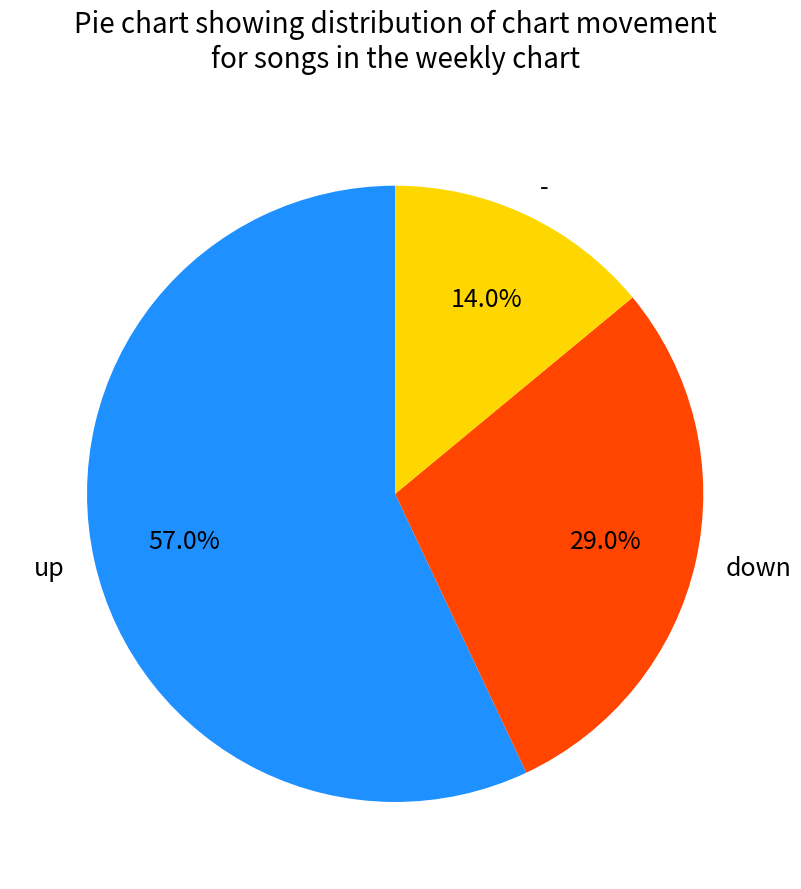

Is it true that down is 29% of the pie?

True